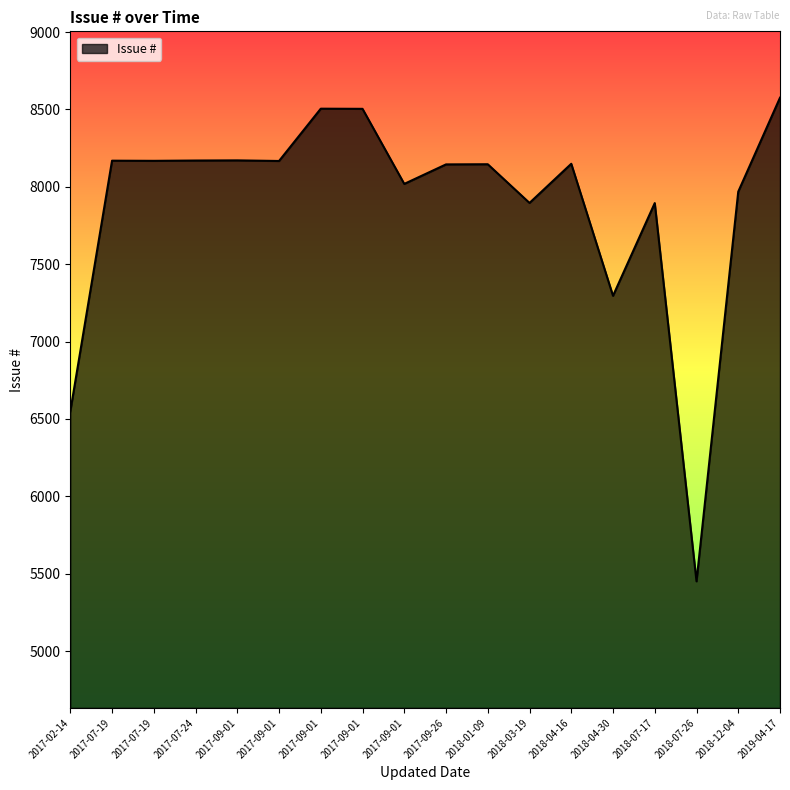

What is the approximate value at 2017-07-24?

8170